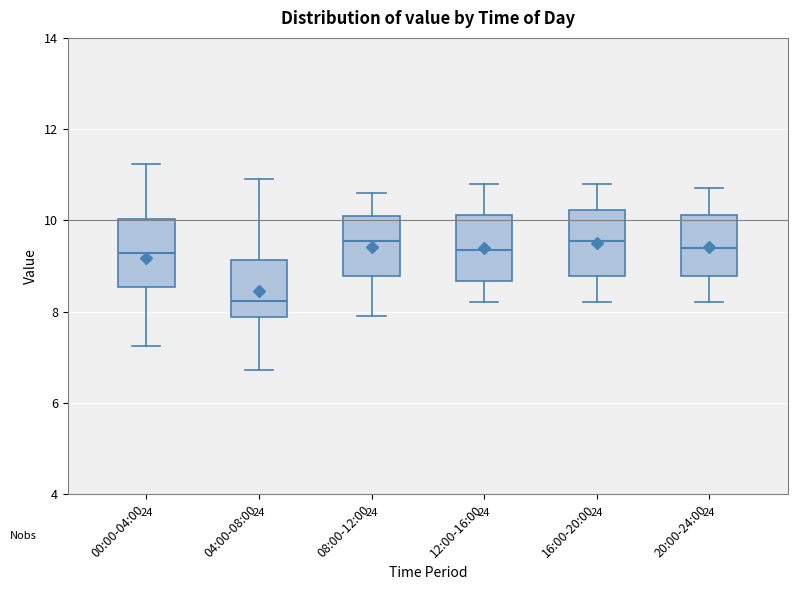

Which box's median line is the lowest?

04:00-08:00